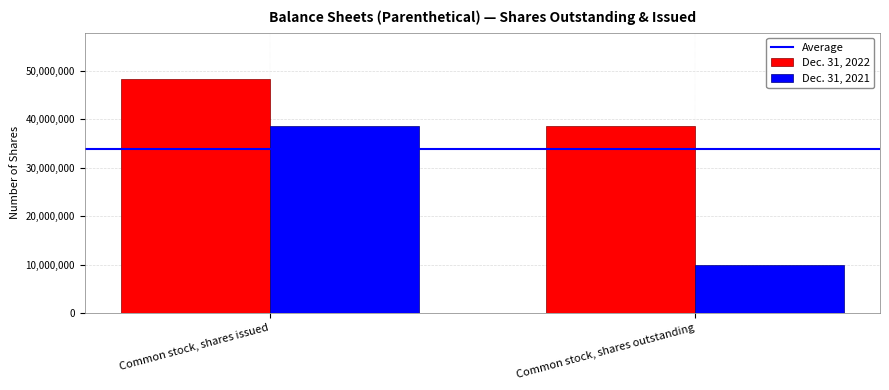

Reading left to right, what are all the values shown in this chart?

Dec. 31, 2022: 48193179	38533045
Dec. 31, 2021: 38533045	10000000